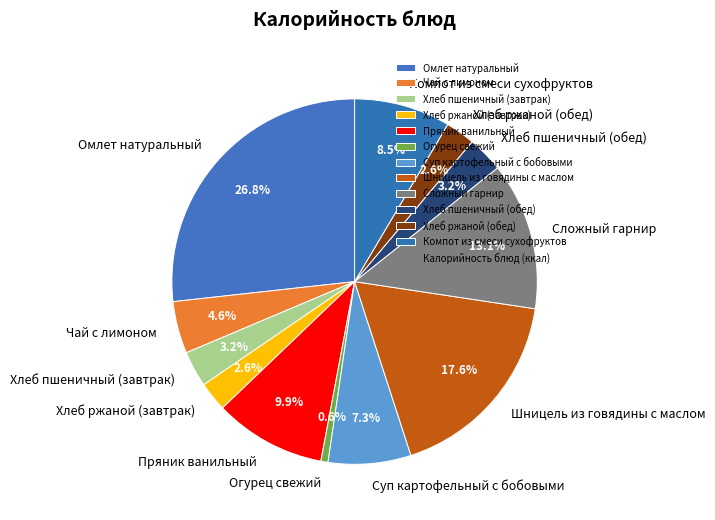

Which slice is the largest?

Омлет натуральный